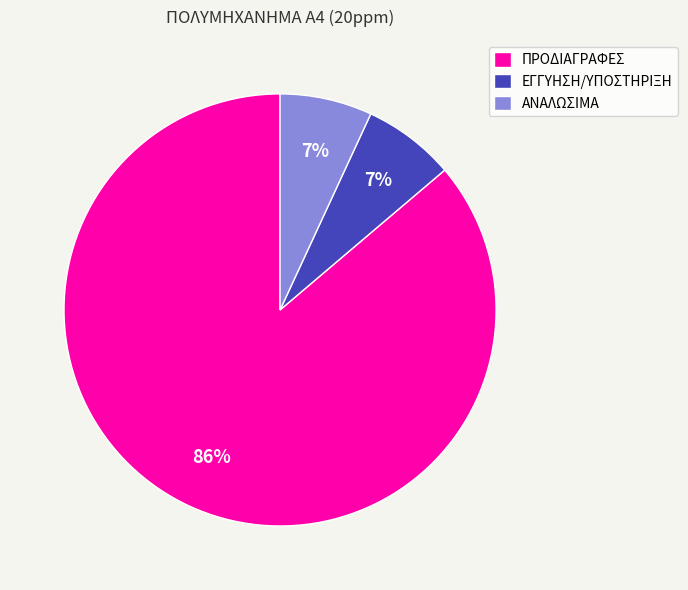

Do ΑΝΑΛΩΣΙΜΑ and ΠΡΟΔΙΑΓΡΑΦΕΣ together represent more than half of the pie?

Yes